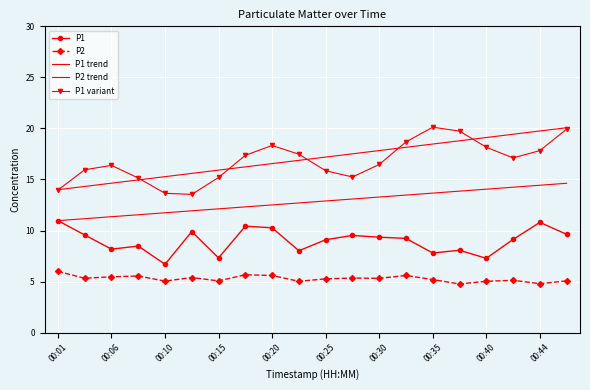

At which category is the sum across all series the highest?

19